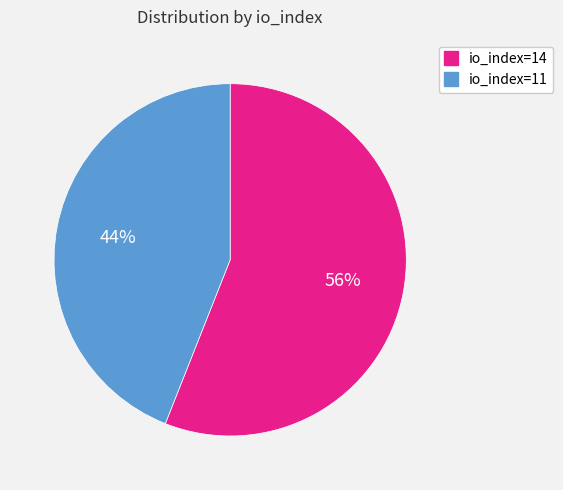

To the nearest percent, what percentage of the pie is io_index=11?

44%